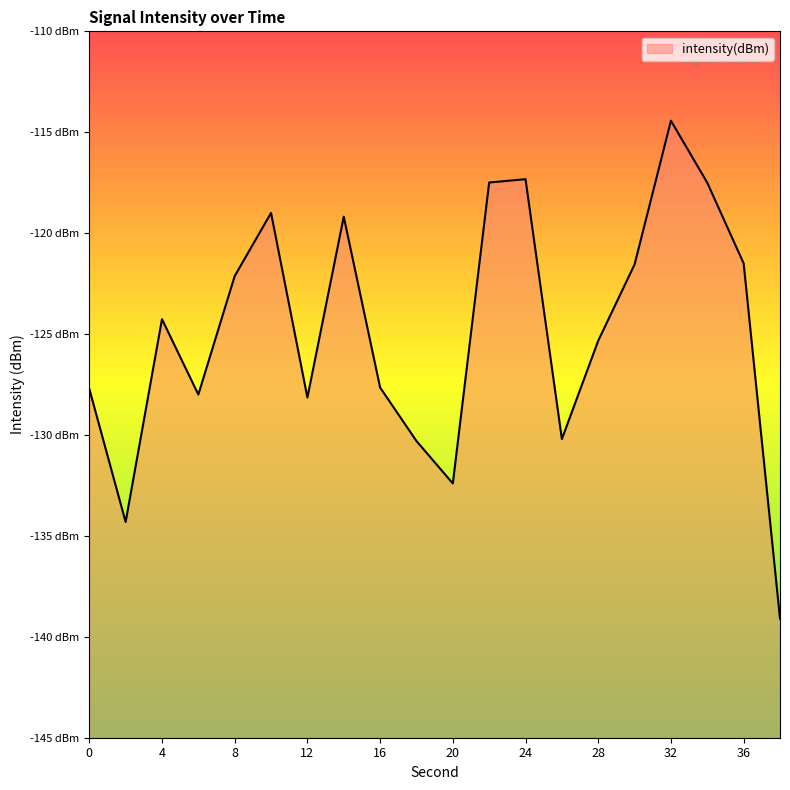

What is the sum of all values?

-2497.5